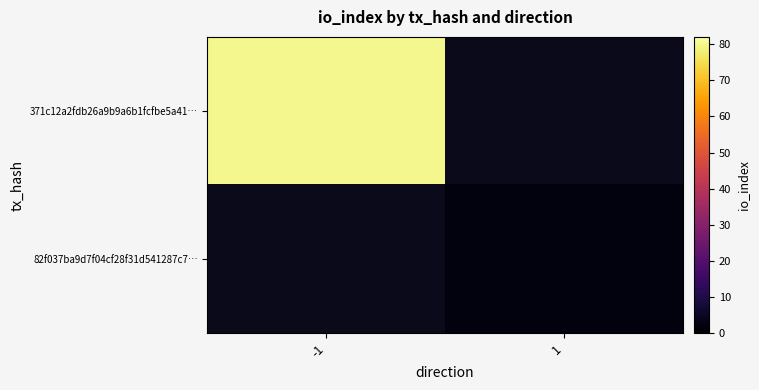

Which series has the largest range (max minus min)?

371c12a2fdb26a9b9a6b1fcfbe5a41…